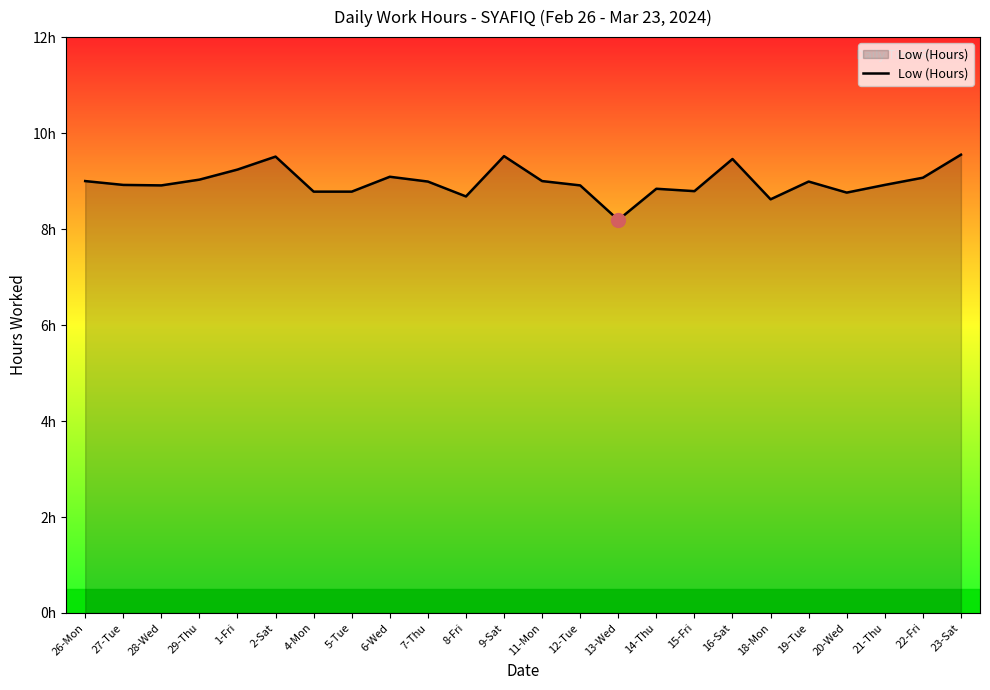

Is this an area chart (filled region under the line)?

Yes